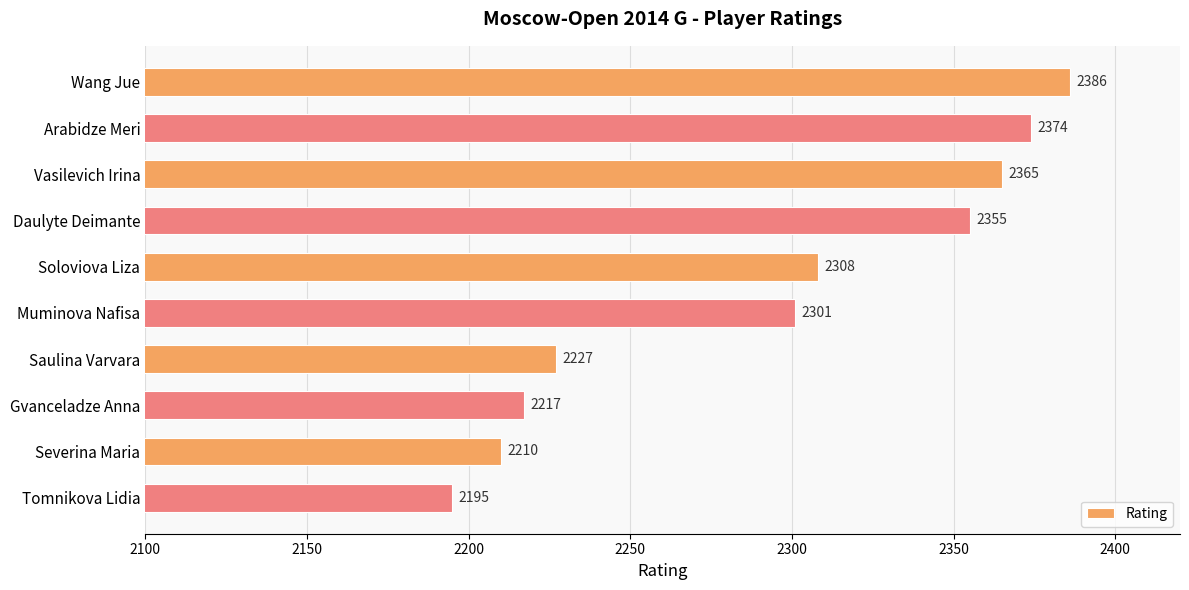

Reading top to bottom, extract all data points from this chart.

2386	2374	2365	2355	2308	2301	2227	2217	2210	2195